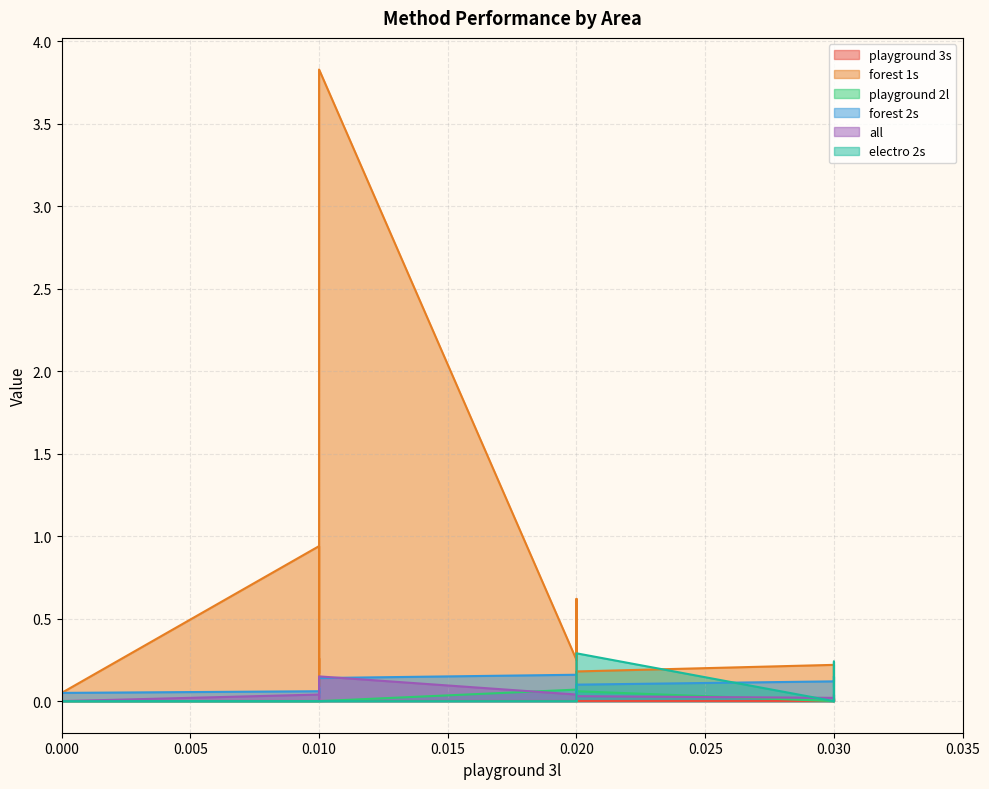

The electro 2s series shows 0.1 at 0.010. True or false?

False